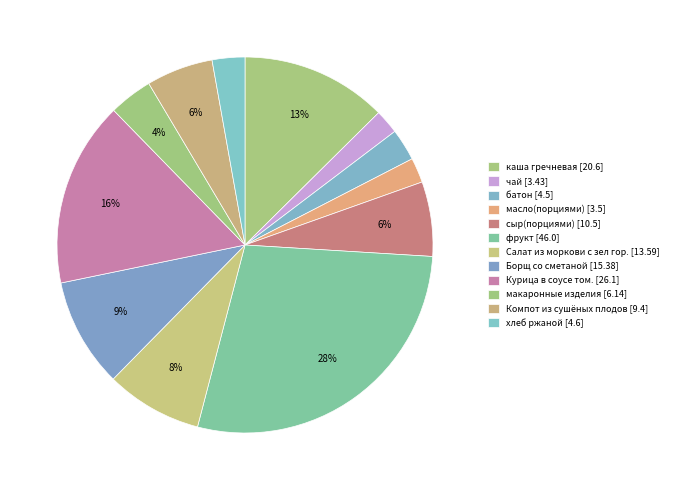

Is there a majority slice in this chart?

No